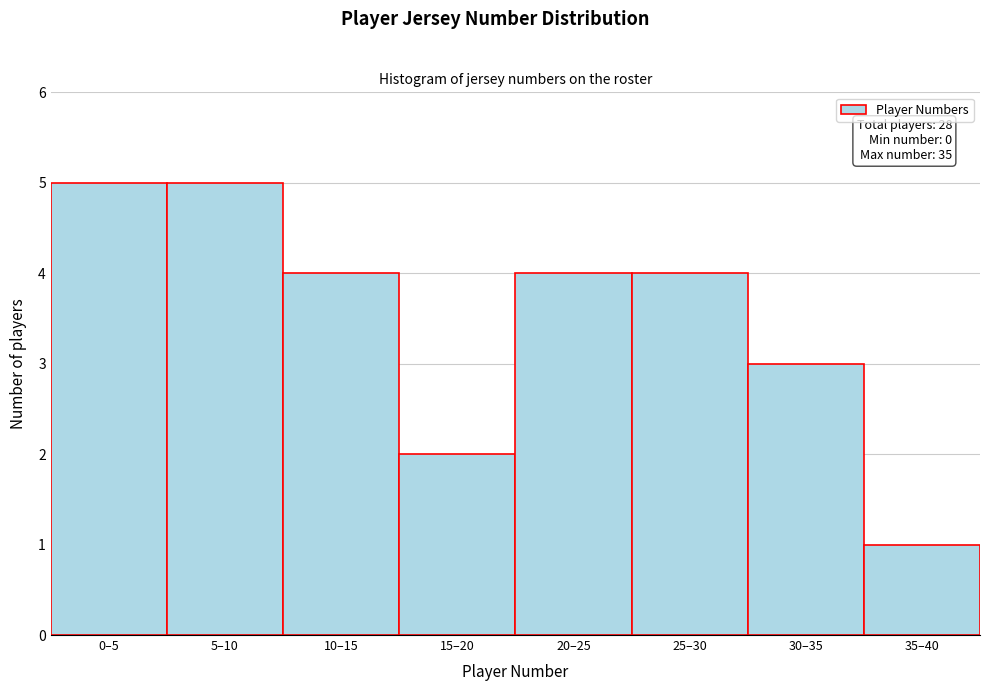

Reading left to right, what are all the values shown in this chart?

5	5	4	2	4	4	3	1